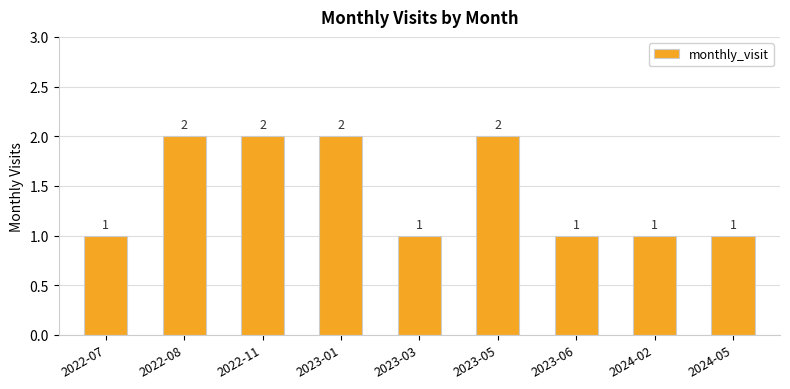

True or false: the data shows 3 at 2022-08.

False